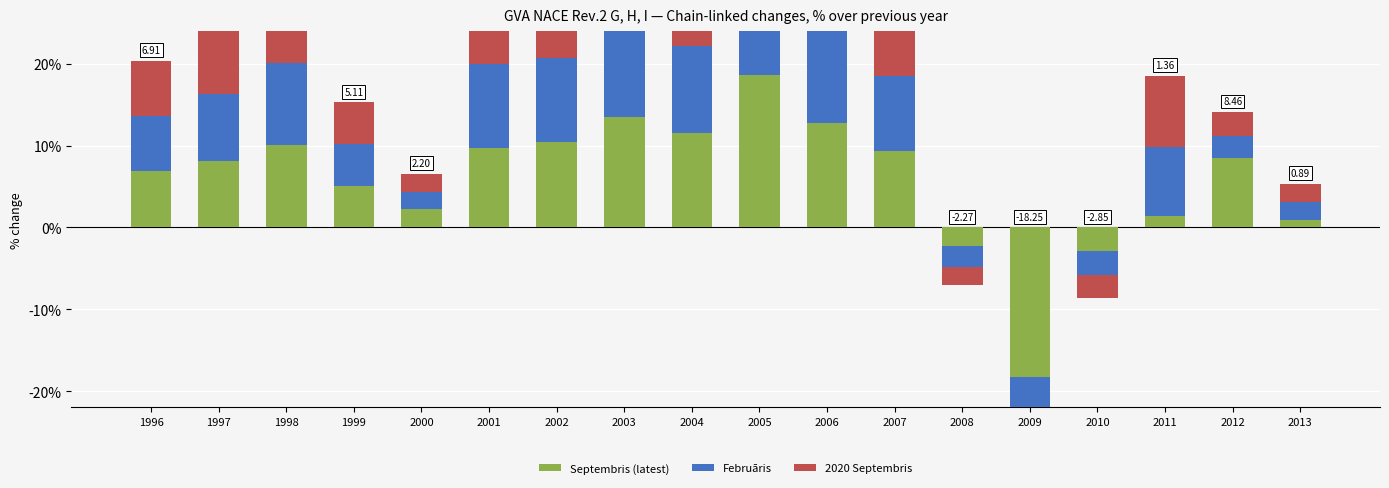

What is the difference between the Septembris (latest) values at 2005 and 1998?

8.5